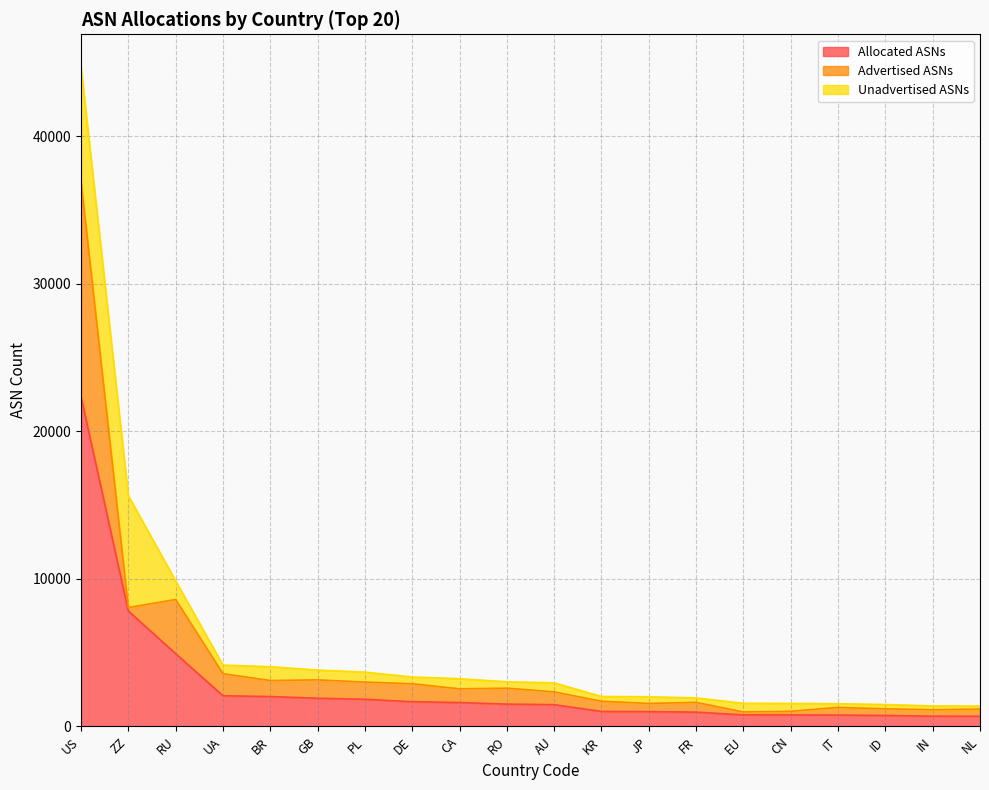

Reading right to left, extract all data points from this chart.

Allocated ASNs: 690	694	742	770	780	783	967	1004	1016	1476	1512	1617	1676	1841	1910	2024	2079	4933	7823	22344
Advertised ASNs: 485	432	450	518	245	199	661	554	689	866	1080	931	1216	1164	1246	1086	1496	3670	235	14618
Unadvertised ASNs: 205	262	292	252	535	584	306	450	327	610	432	686	460	677	664	938	583	1263	7588	7726